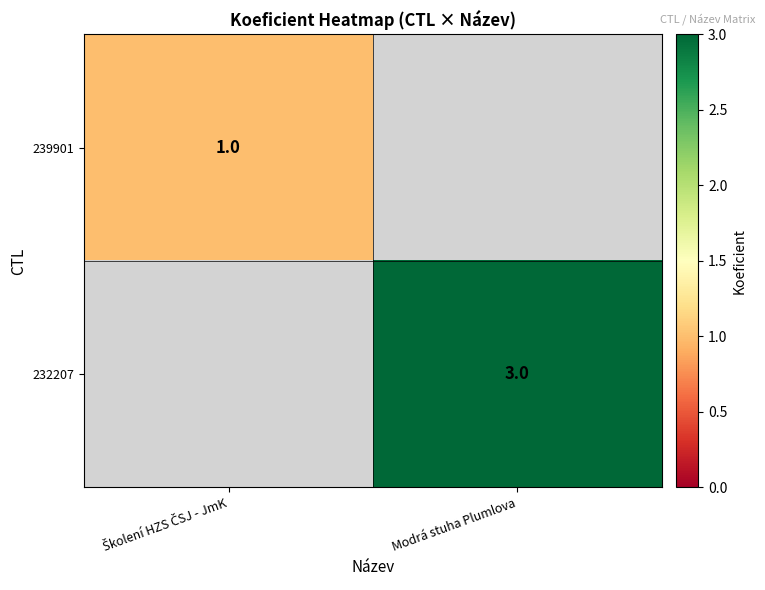

The 232207 series shows 3 at Modrá stuha Plumlova. True or false?

True